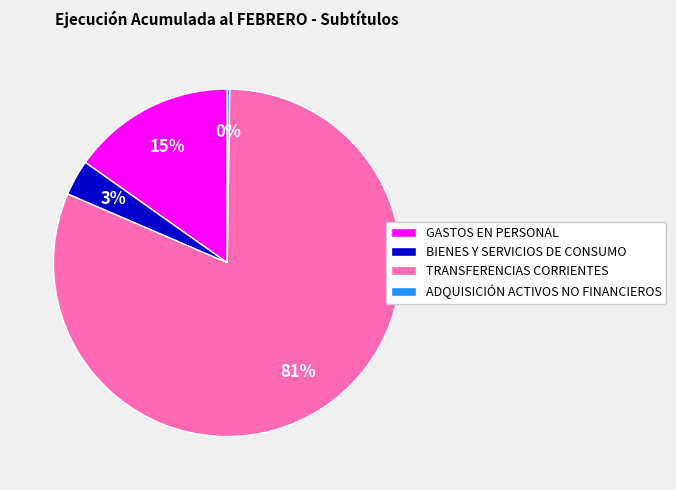

Which has a higher value, BIENES Y SERVICIOS DE CONSUMO or GASTOS EN PERSONAL?

GASTOS EN PERSONAL